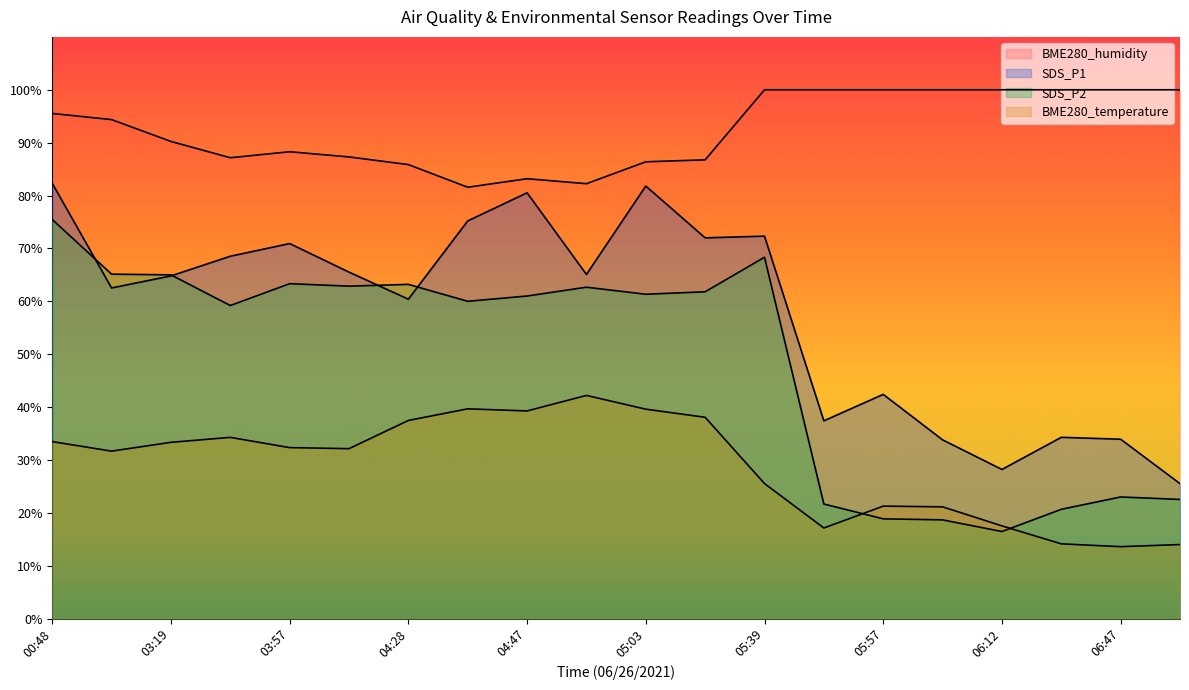

How many interior local peaks does the BME280_temperature series have?

4